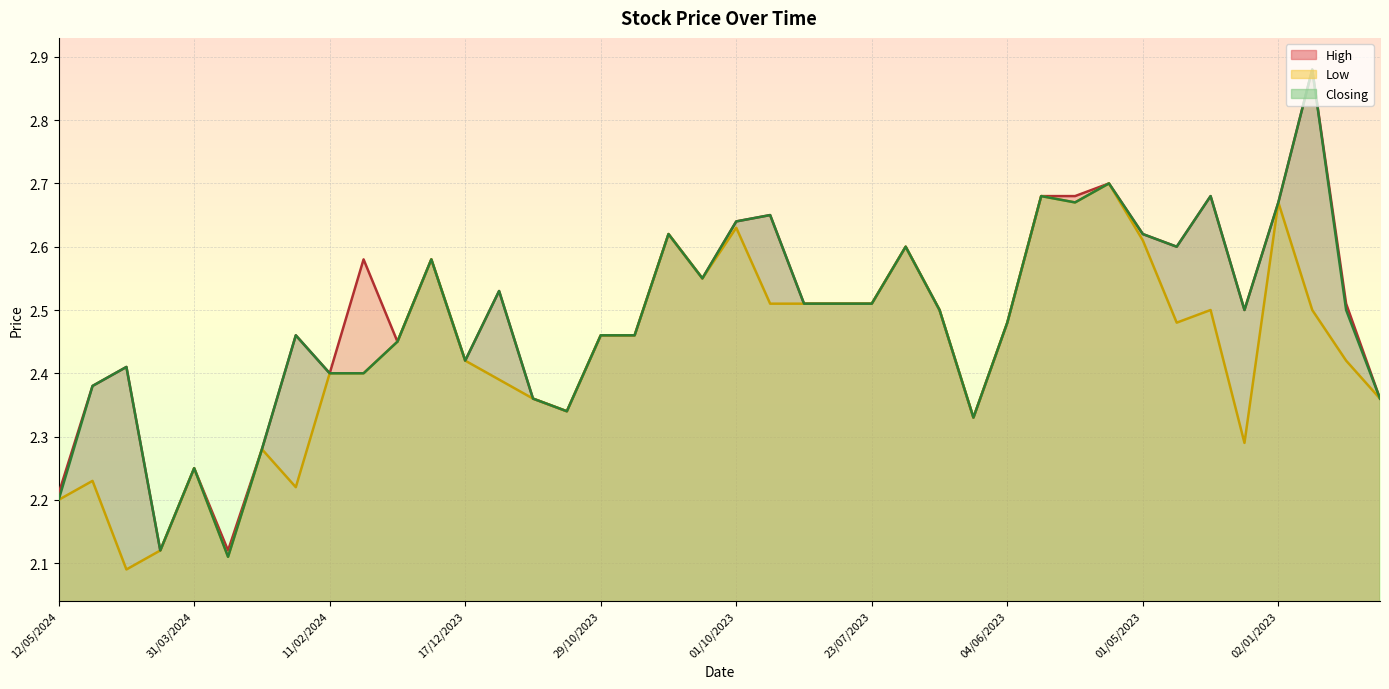

Where is Low nearest to the value 2?

21/04/2024